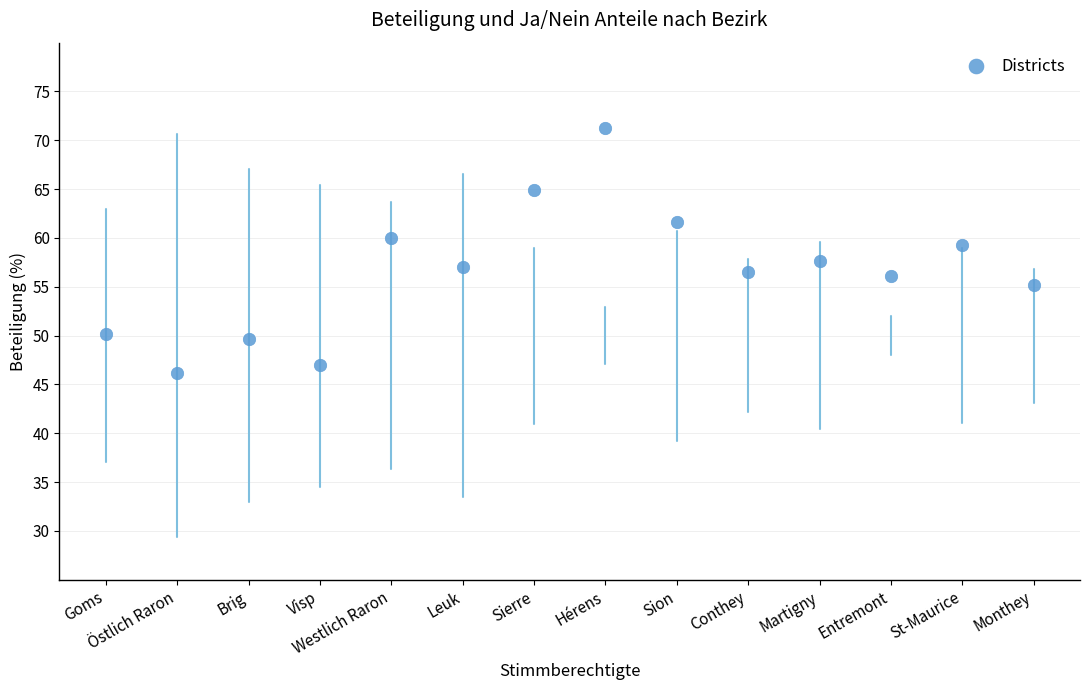

What is the range of Y values (max minus min)?

25.2